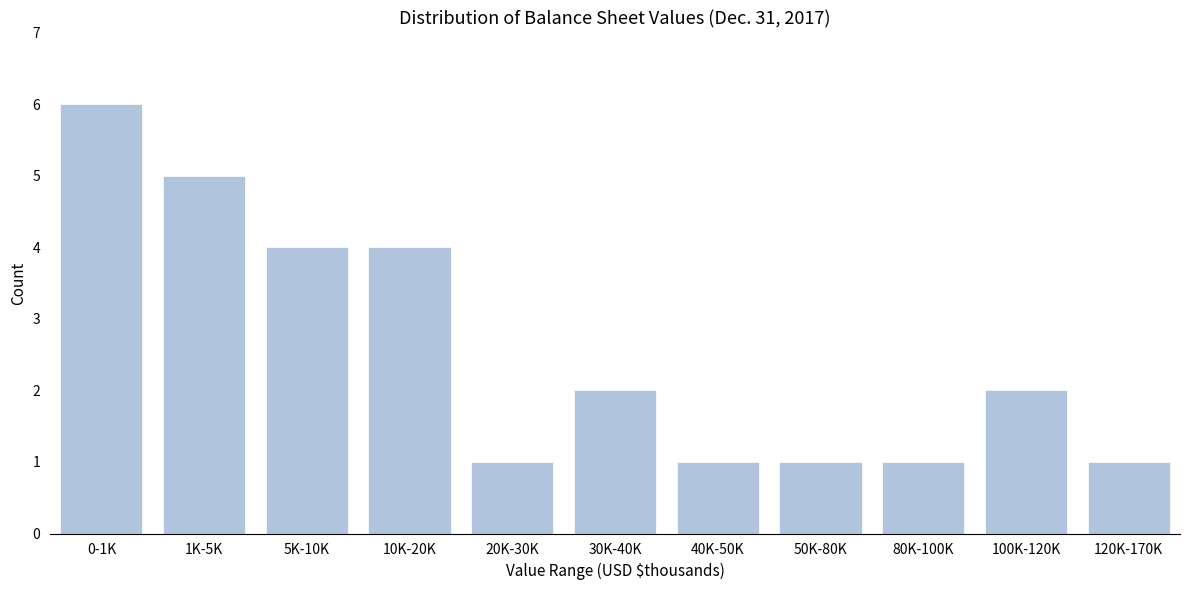

Reading right to left, transcribe all the data shown in this chart.

1	2	1	1	1	2	1	4	4	5	6